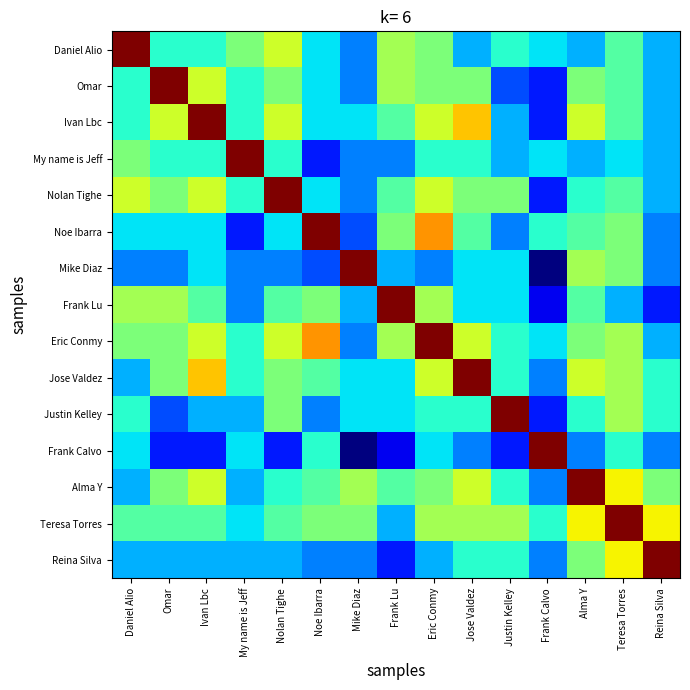

Which has a higher value, Frank Lu or Nolan Tighe?

Nolan Tighe